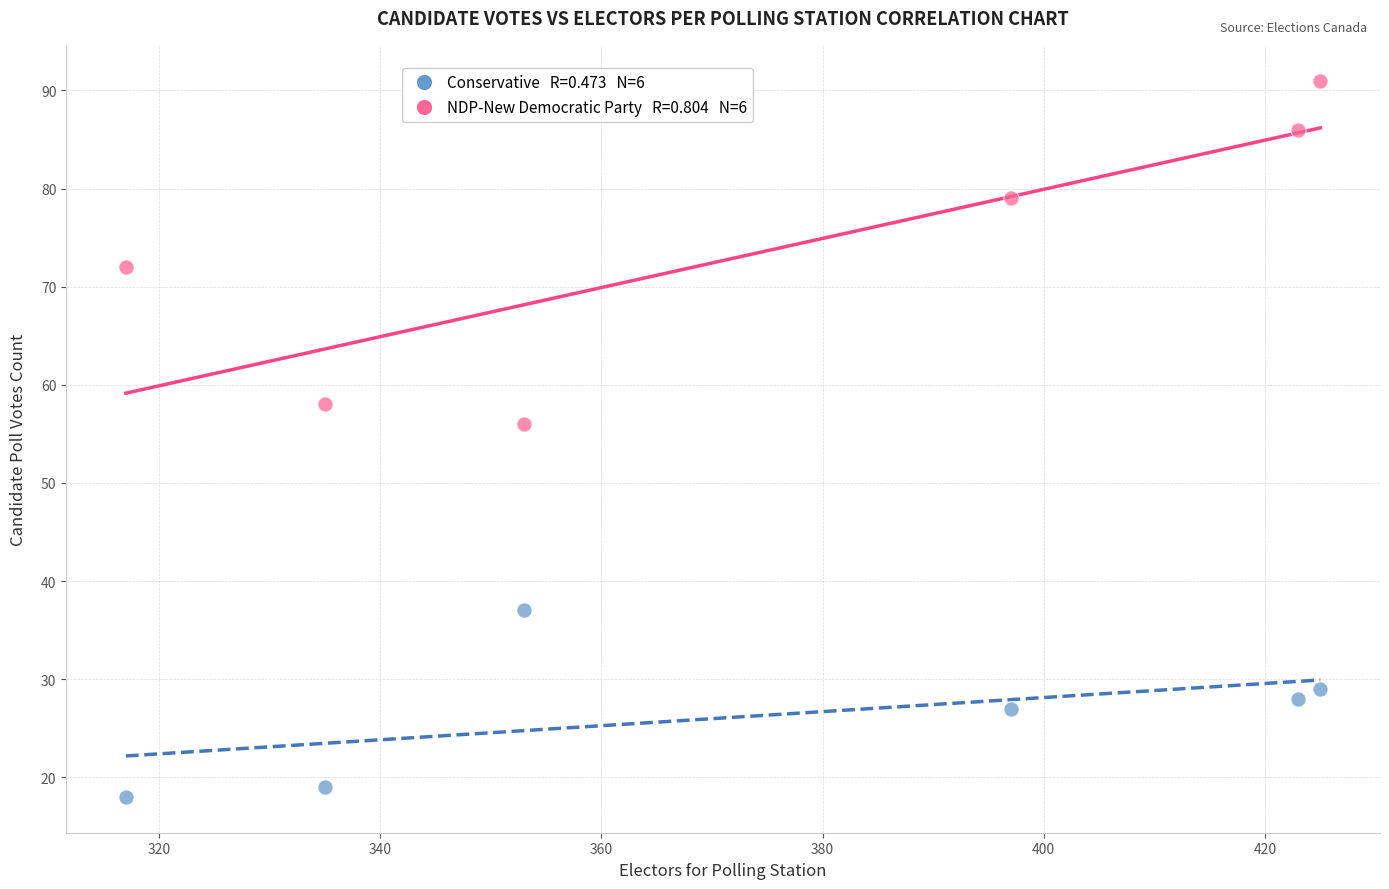

Across all data points, what is the average Y value?

50